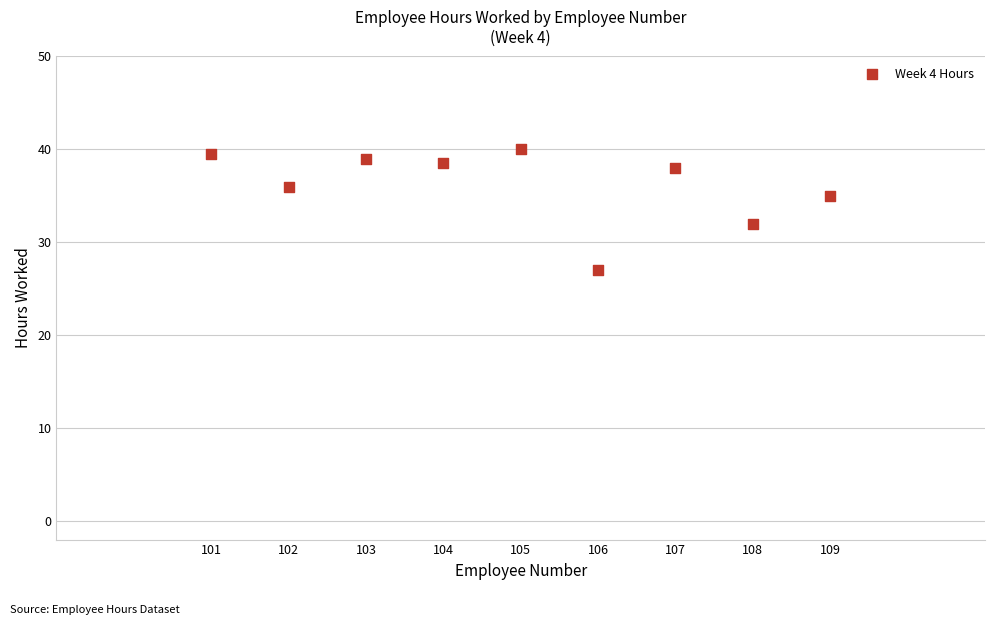

What Y value in the scatter plot is closest to 33?

32.0